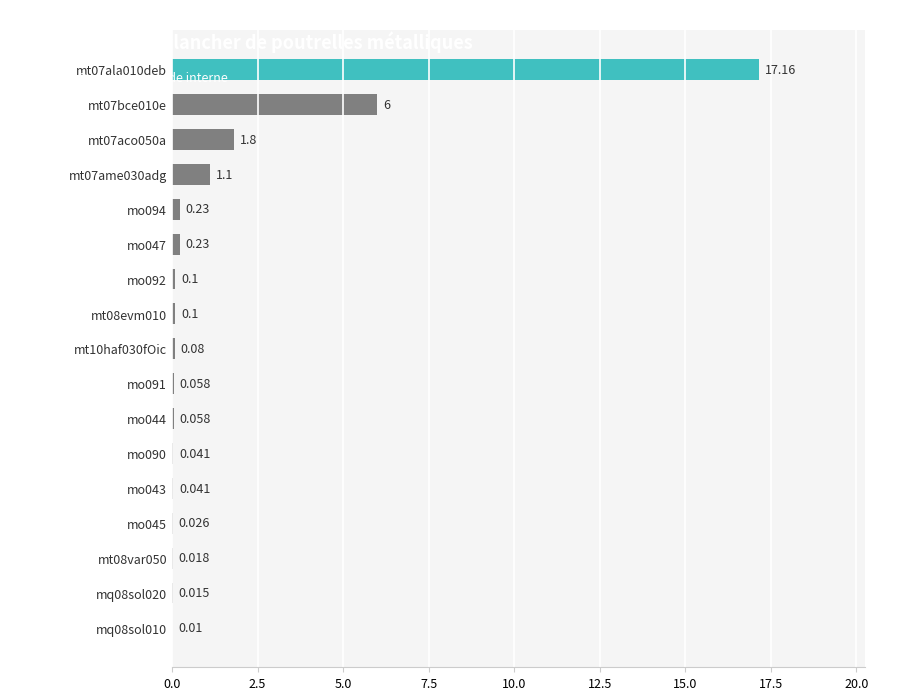

What is the average value?

1.6